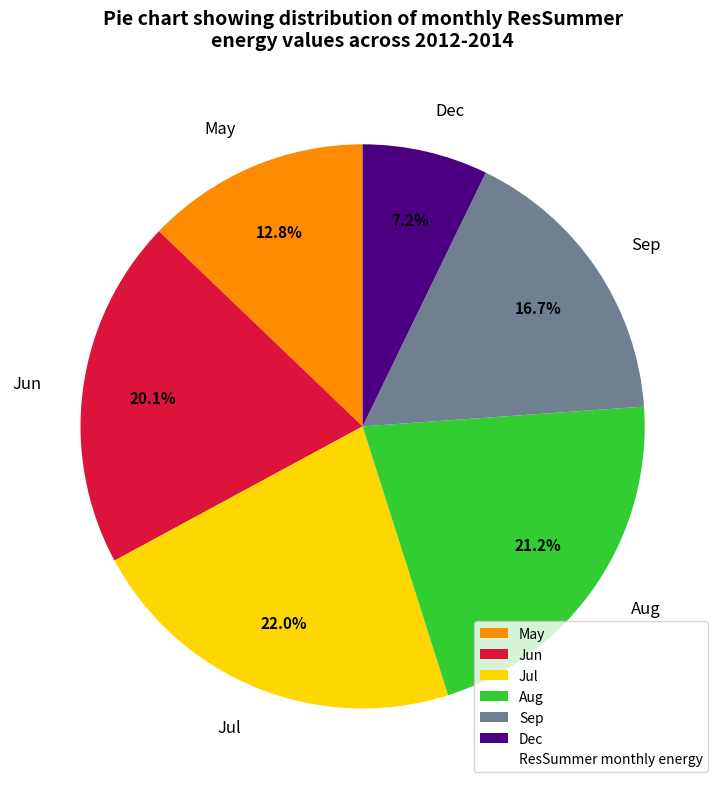

What is the ratio of the value at Jun to the value at Aug?

0.9